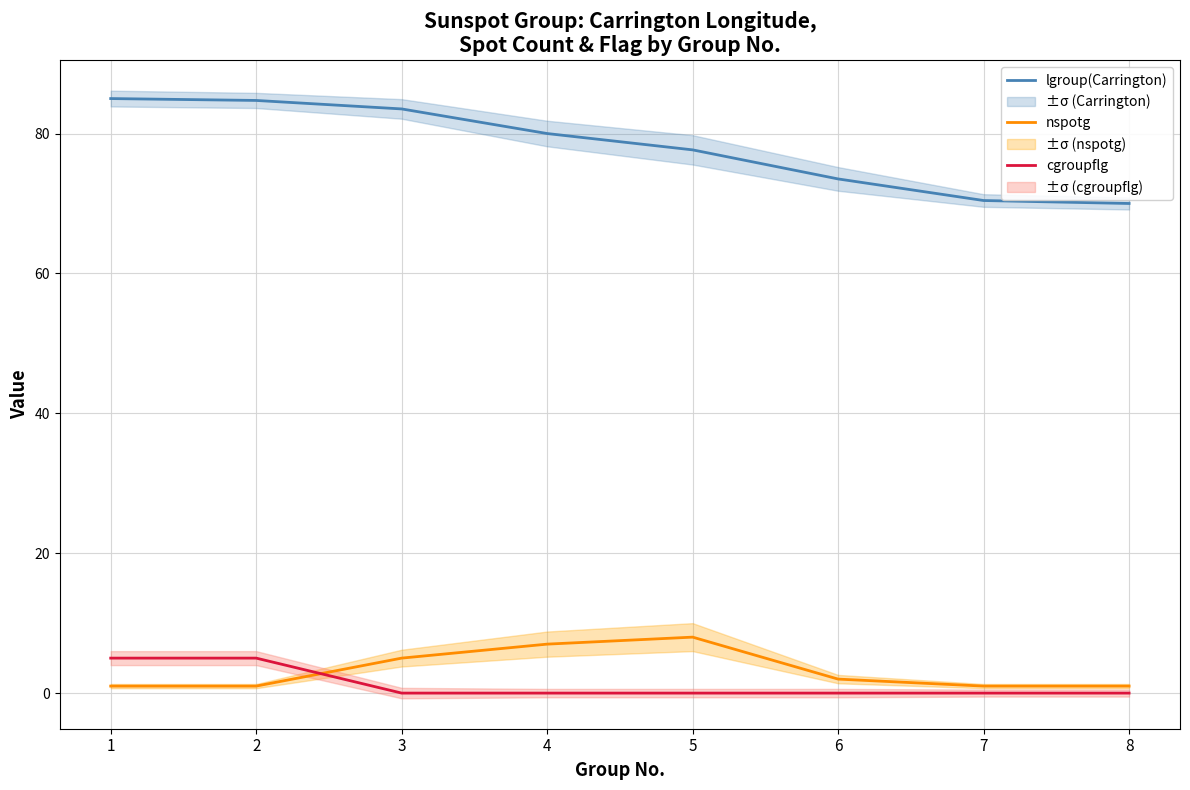

Which series has the largest total across all categories?

lgroup(Carrington)